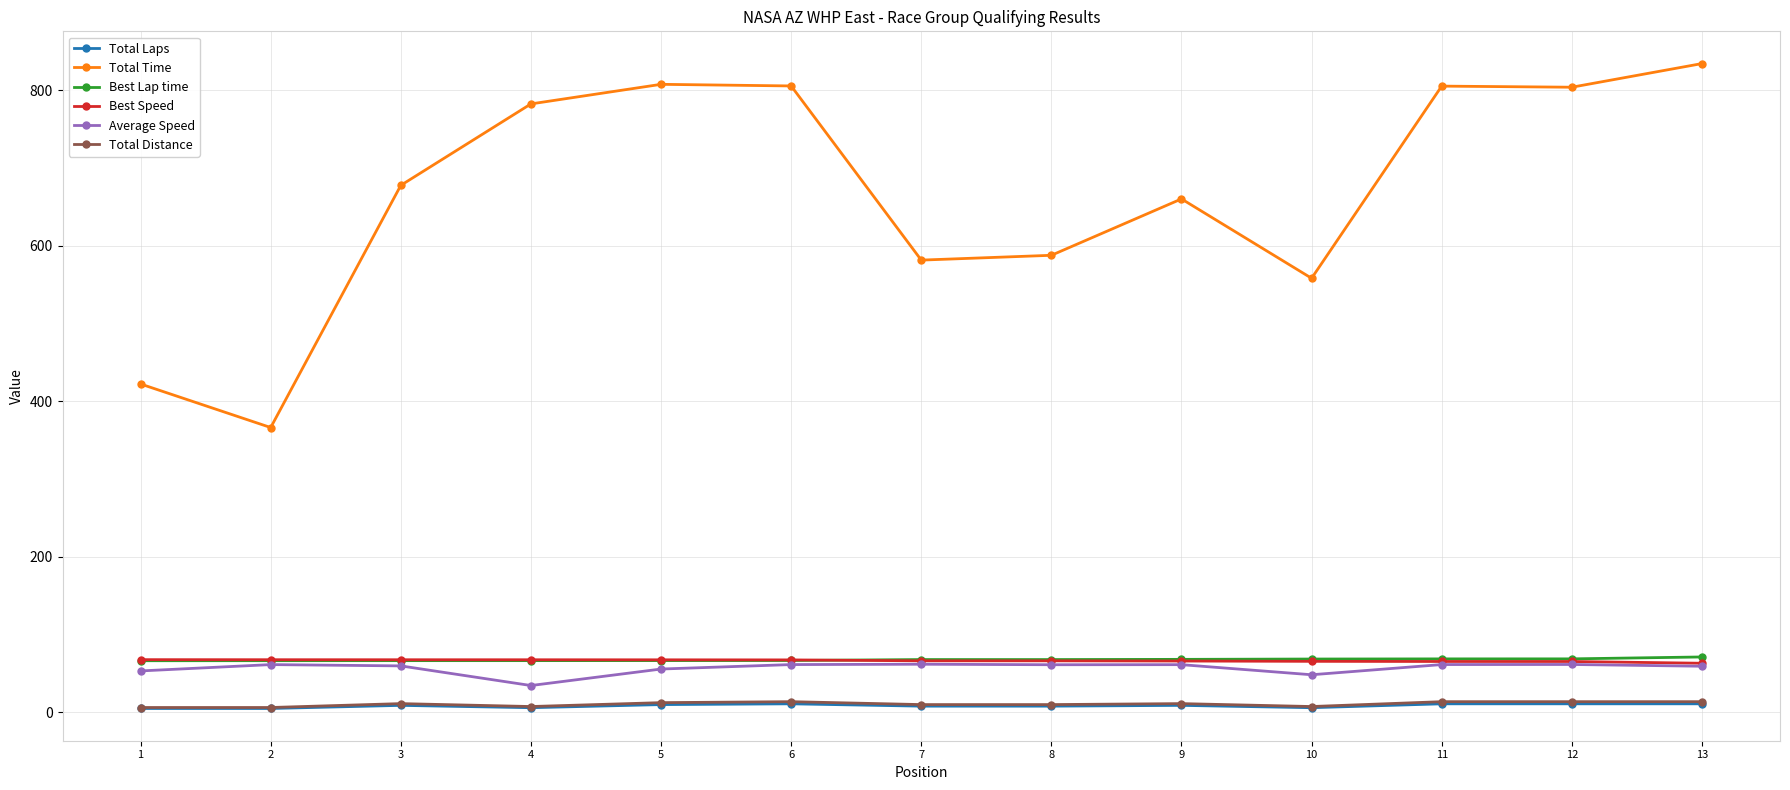

What is the value of the Average Speed point at the 3rd from the left?

59.8